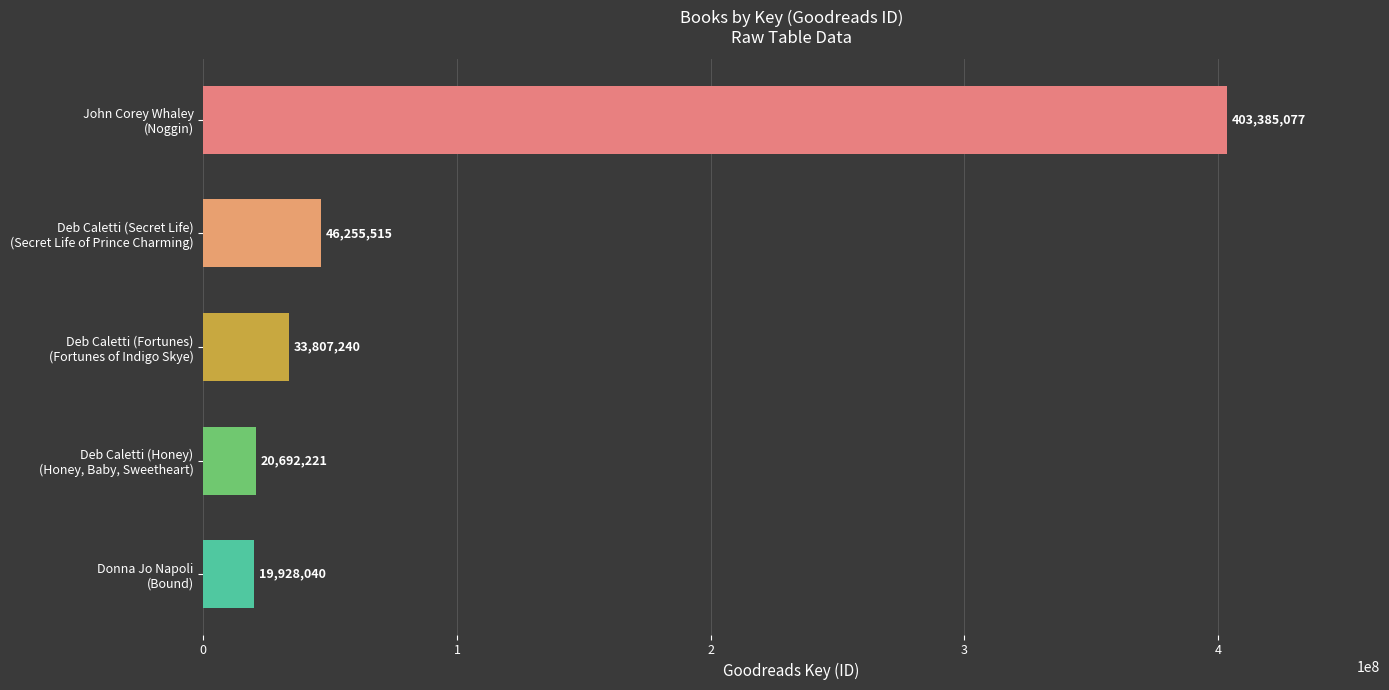

What is the difference between the second highest and second lowest values?

25563294